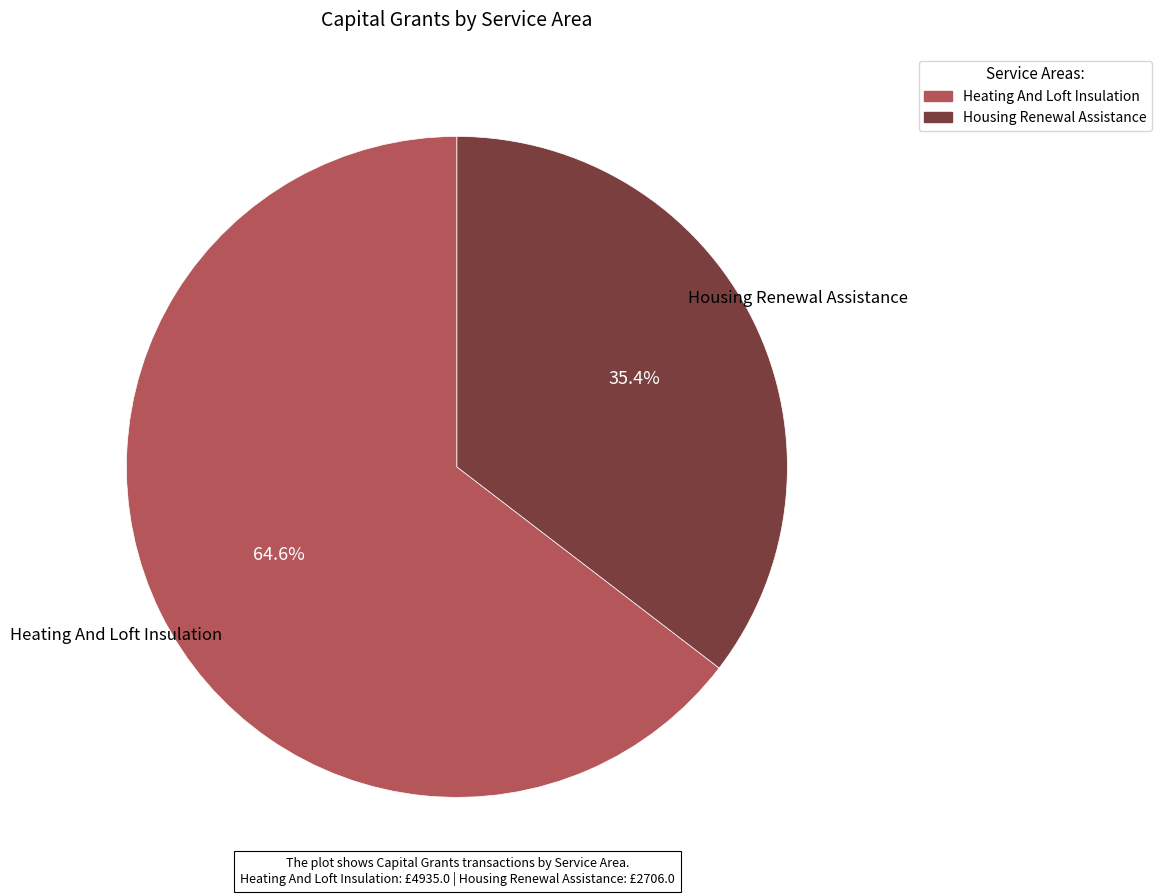

What percentage is NOT represented by Heating And Loft Insulation?

35.4%